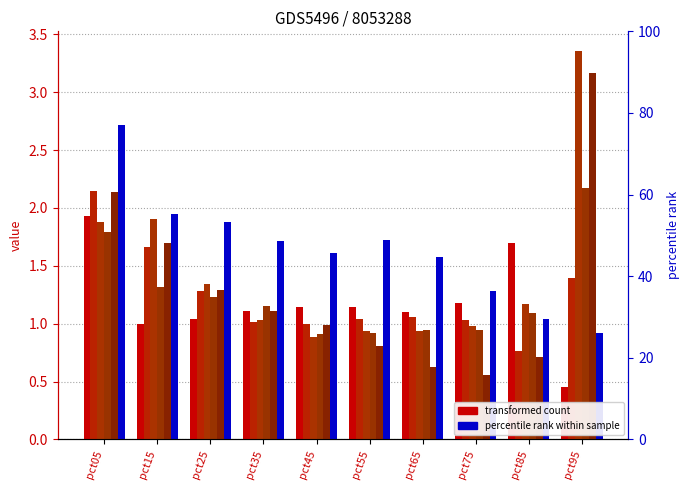

Which label corresponds to the largest value in the chart?

pct95